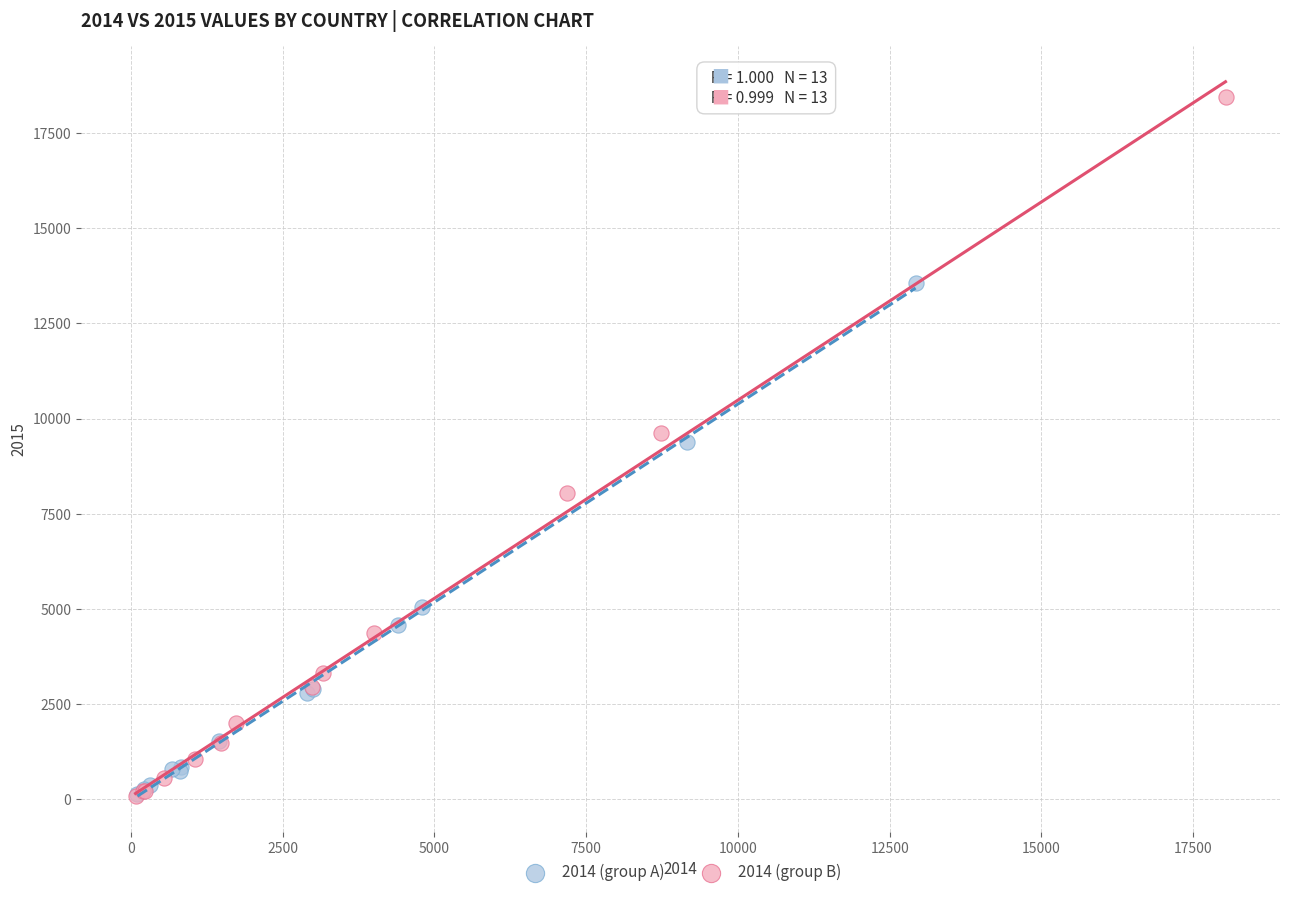

Which series contains the highest Y value?

2014 (group B)